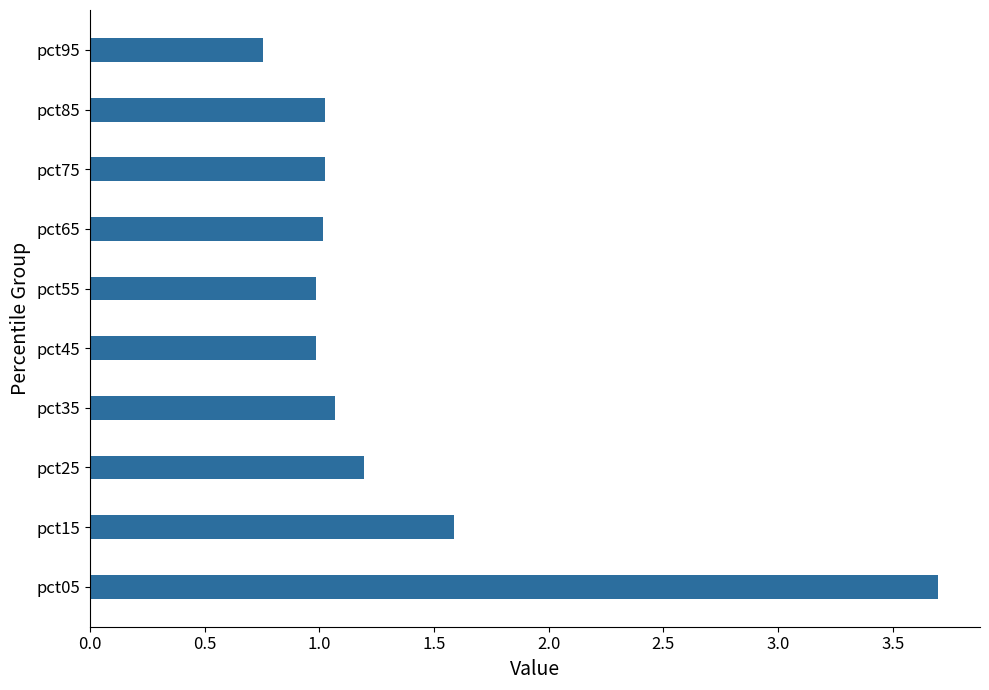

What is the sum of all values?

13.3